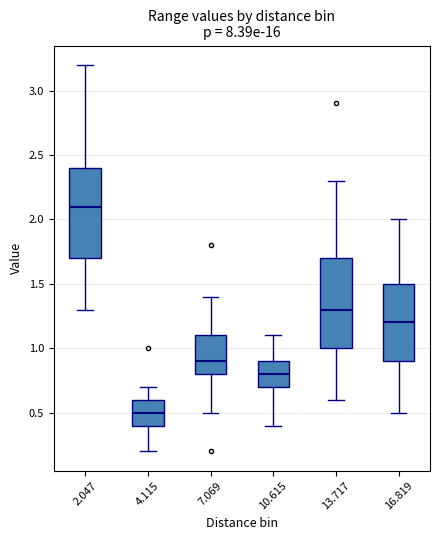

Where does the median line of the box at x = 10.615 sit on the y-axis? The values are not printed on the chart, so give them approximately, as read against the axis.

0.8